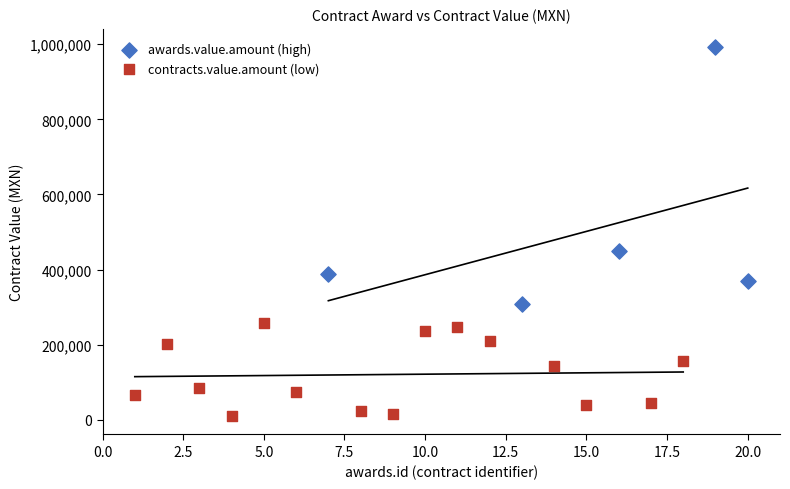

Which series reaches the minimum Y coordinate?

contracts.value.amount (low)